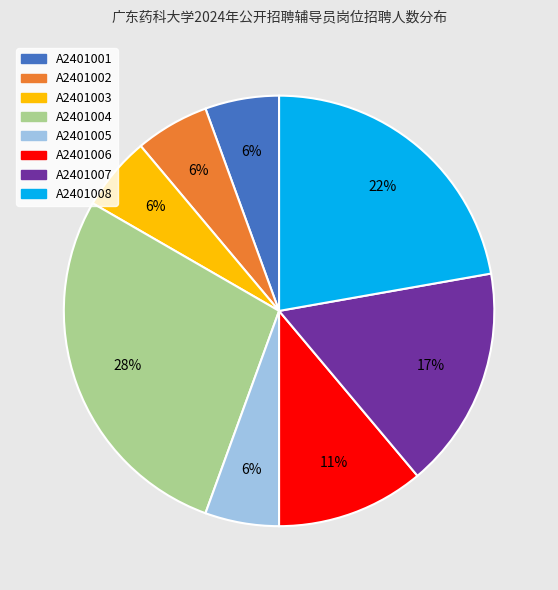

How many slices are in this pie chart?

8